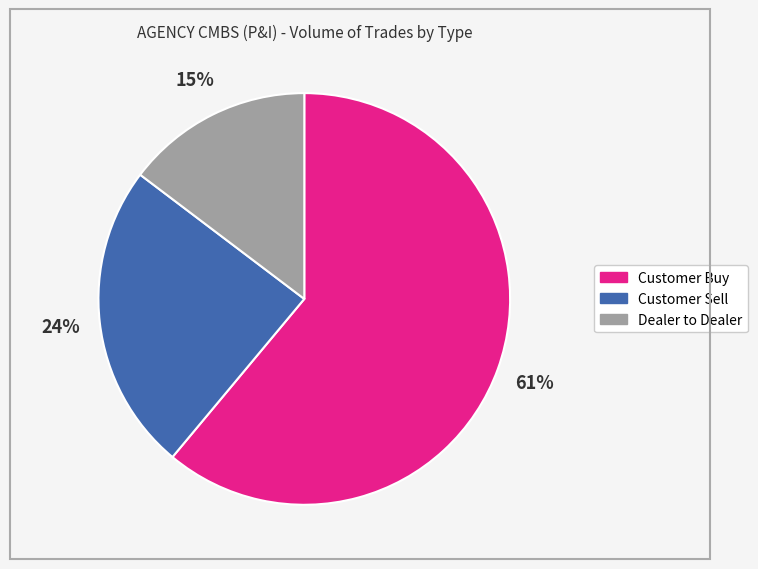

What is the largest slice in the pie chart?

Customer Buy